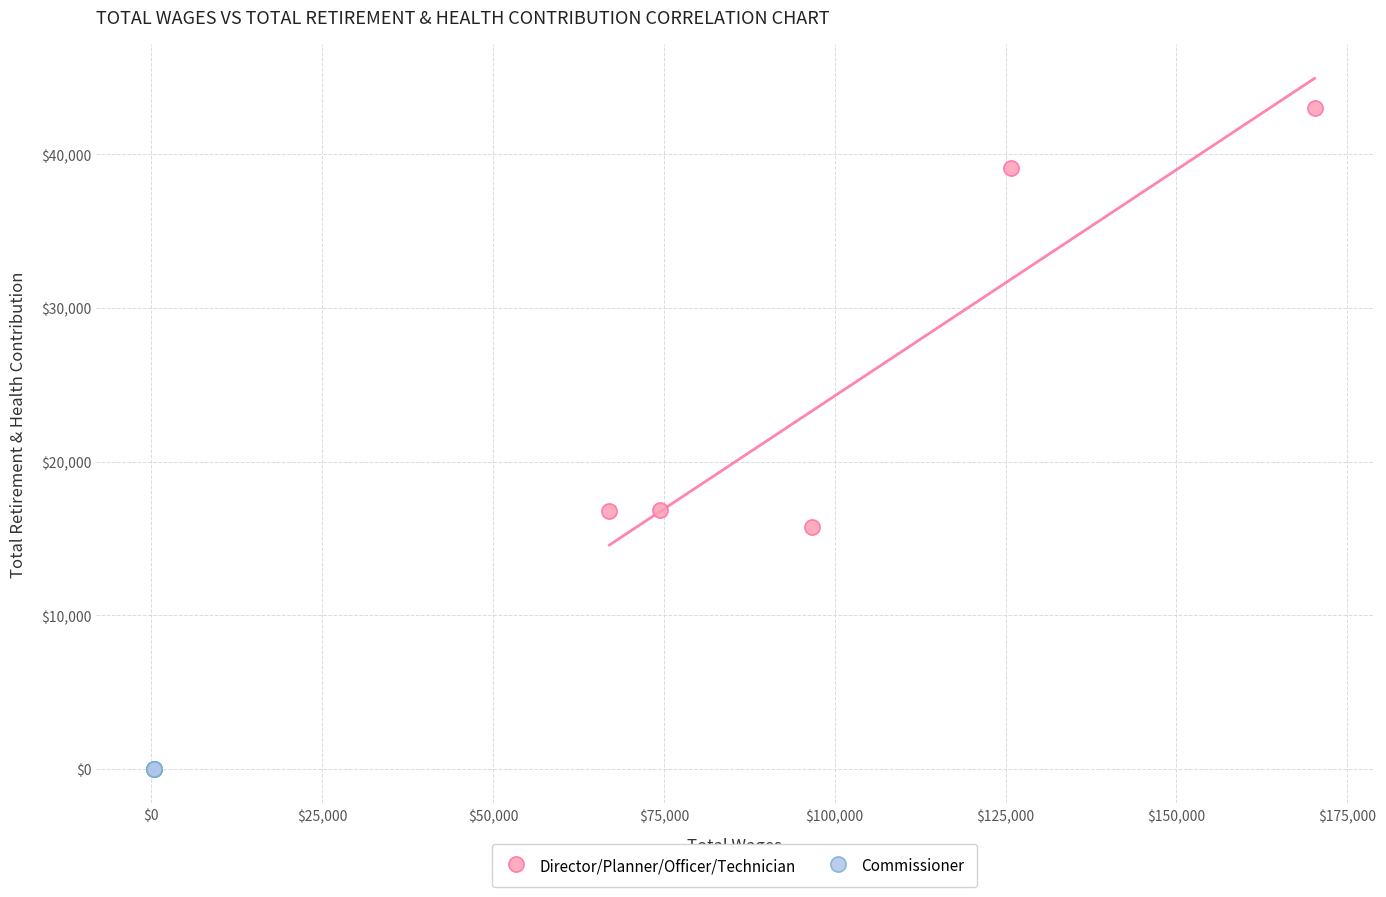

What are all the series names shown in the legend?

Director/Planner/Officer/Technician, Commissioner